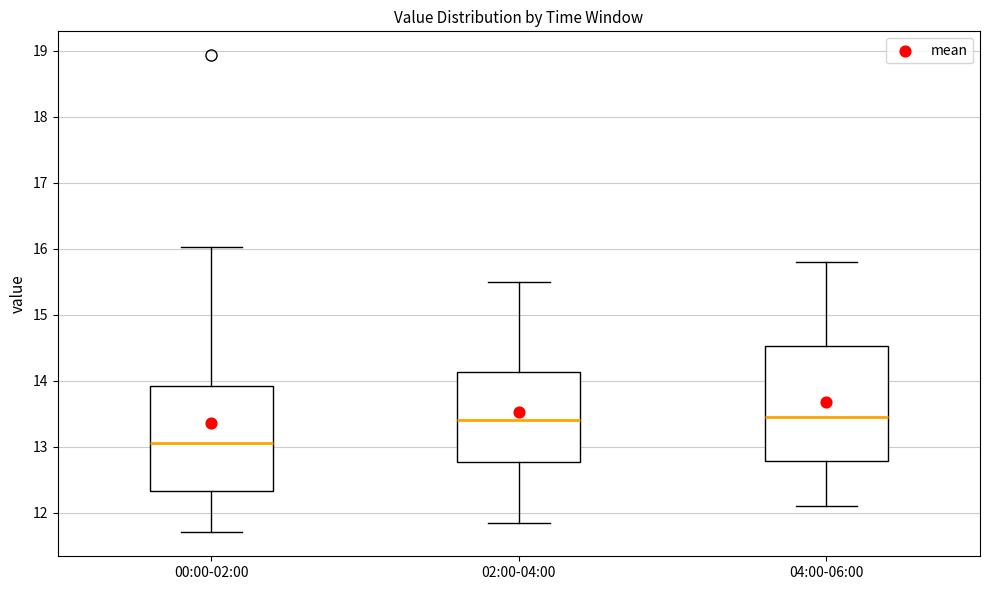

Reading left to right, read every box against the y-axis: the position of its median line, the range the box covers, and the ends of its whiskers. The values are not printed on the chart, so give them approximately, as read against the axis.

00:00-02:00: median 13.1, box 12.3 to 13.9, whiskers 11.7 to 16.0
02:00-04:00: median 13.4, box 12.8 to 14.1, whiskers 11.9 to 15.5
04:00-06:00: median 13.5, box 12.8 to 14.5, whiskers 12.1 to 15.8